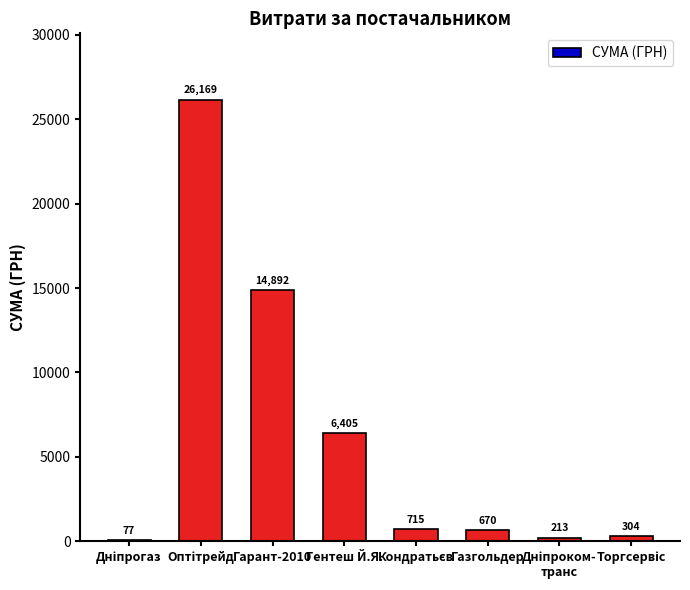

What is the sum of all values?

49445.0